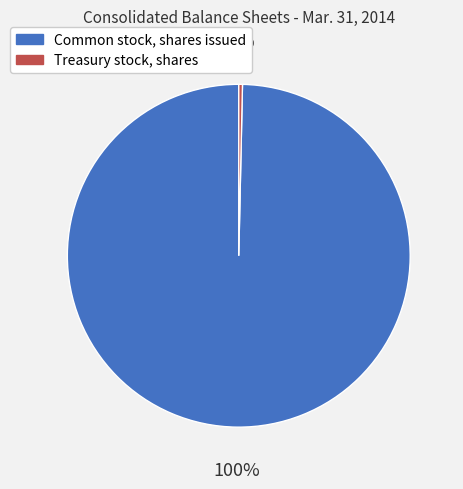

What is the largest slice in the pie chart?

Common stock, shares issued